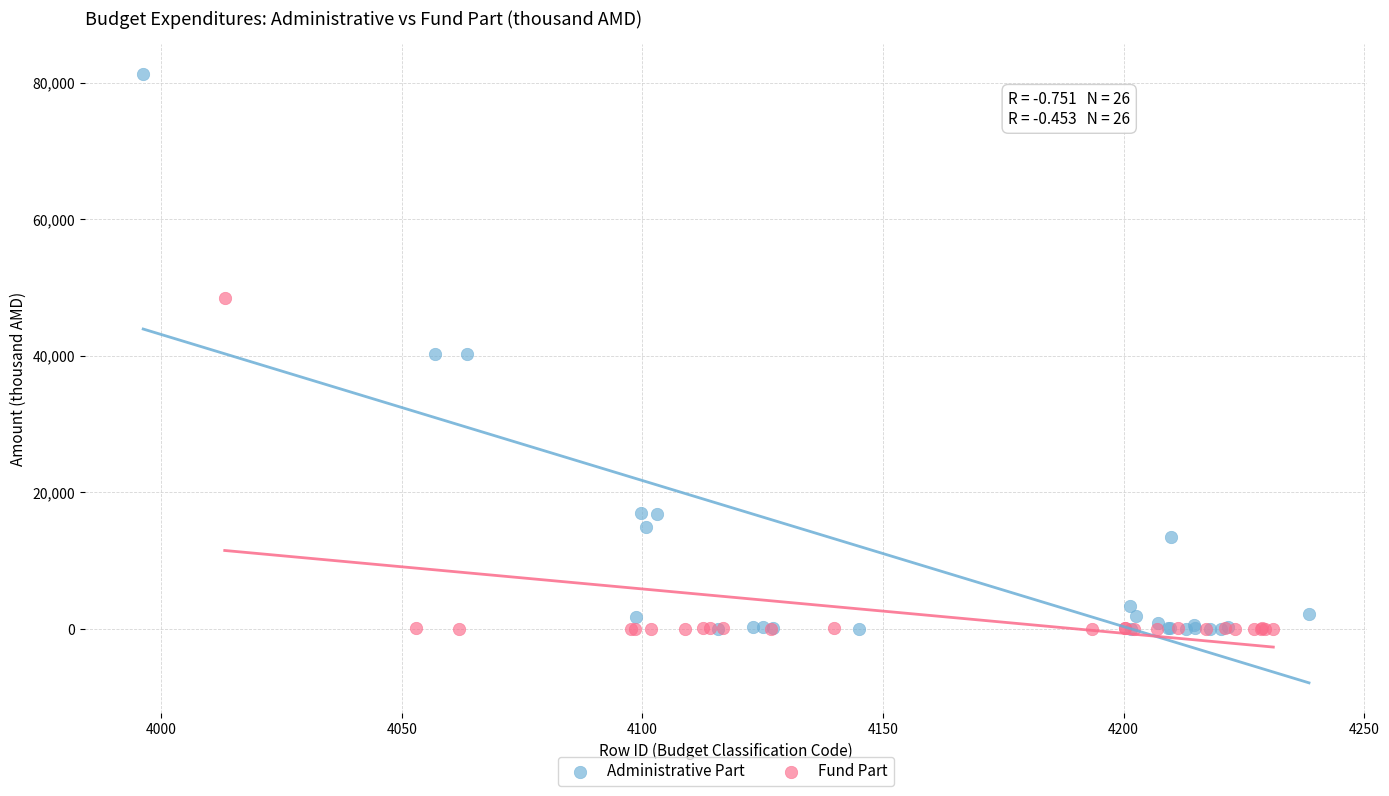

Which series reaches the maximum Y coordinate?

Administrative Part